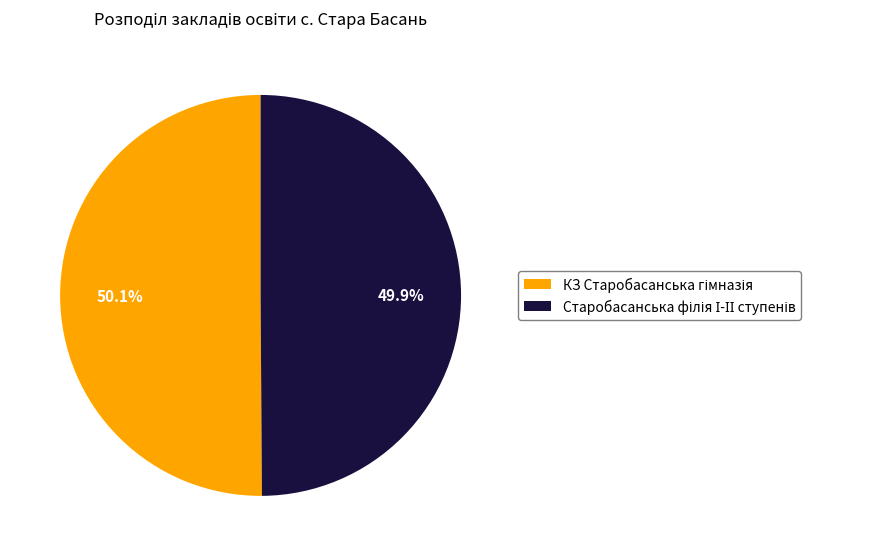

Is there a majority slice in this chart?

Yes